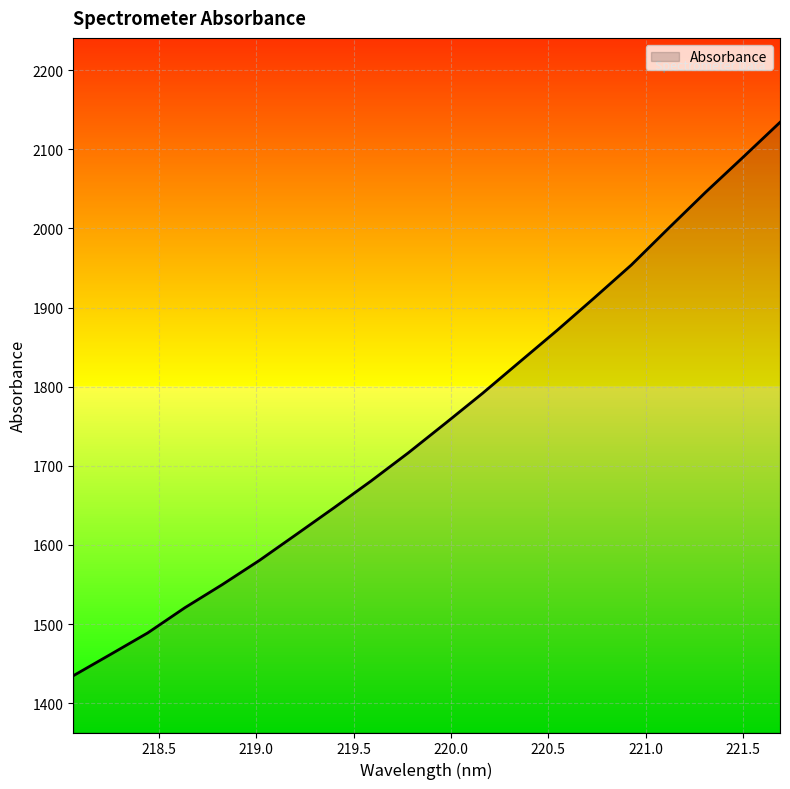

What is the difference between the second highest and minimum values?

655.1